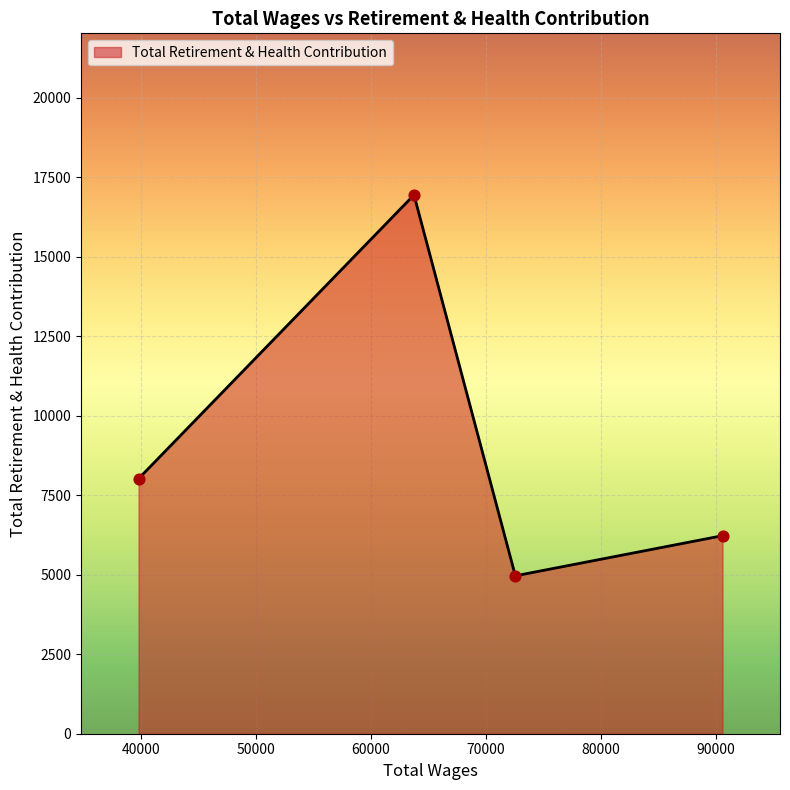

How many interior local valleys (lower than both neighbors) does the data have?

1